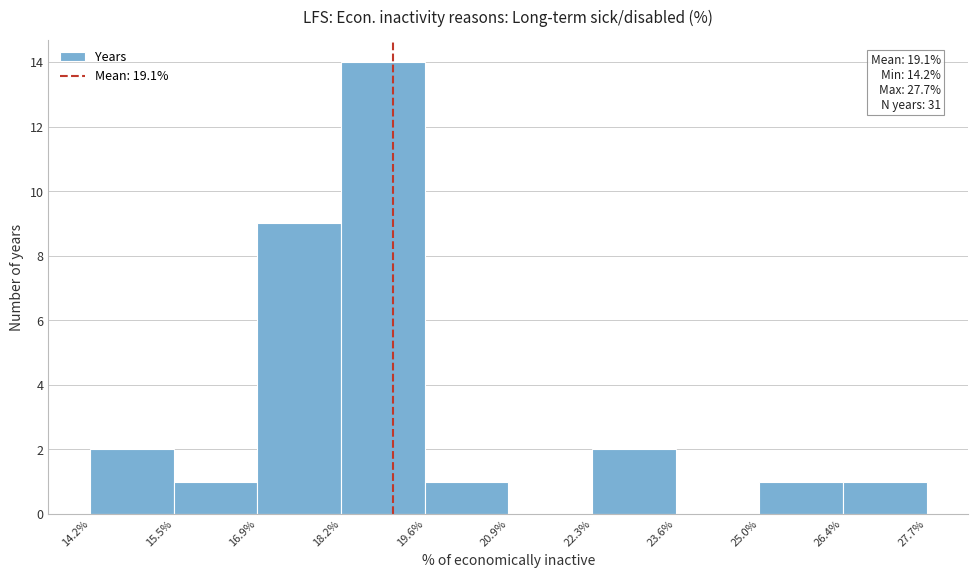

Over which range of the x-axis is the bar tallest?

18.2% to 19.6%